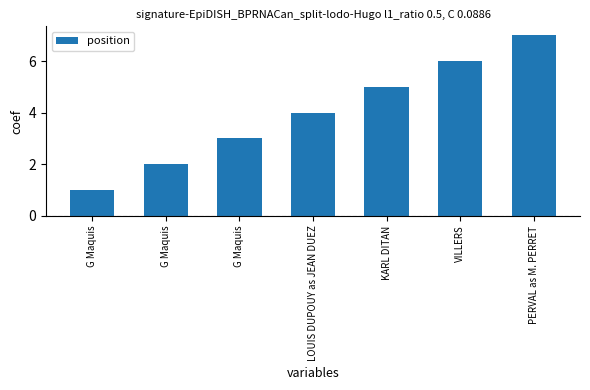

Count the values in the range 2 to 6.

5